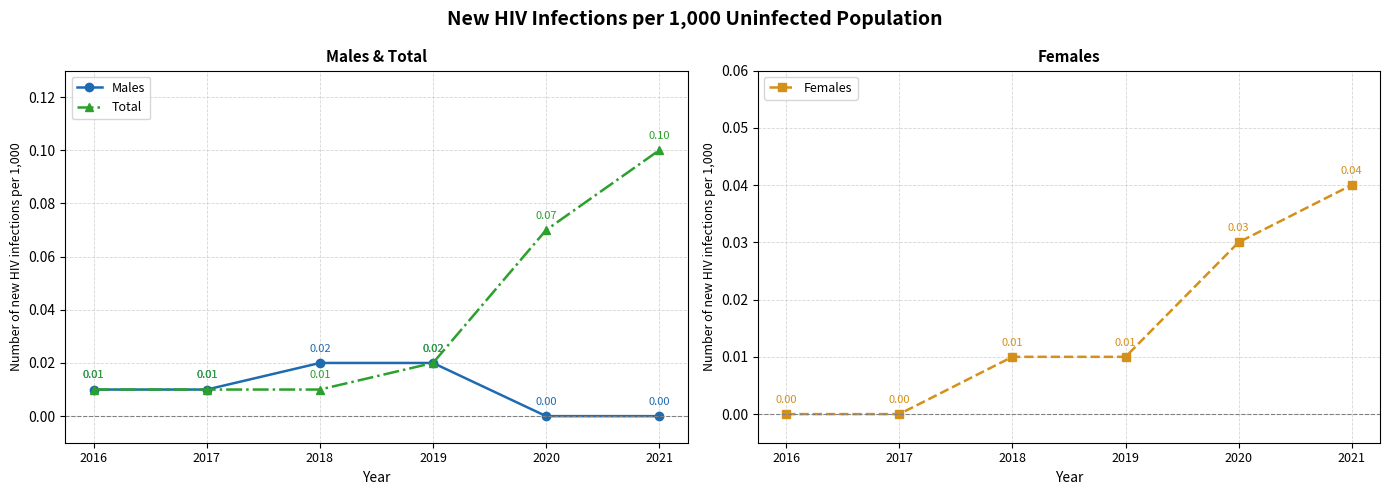

Which has a higher value, 2016 or 2021?

2016